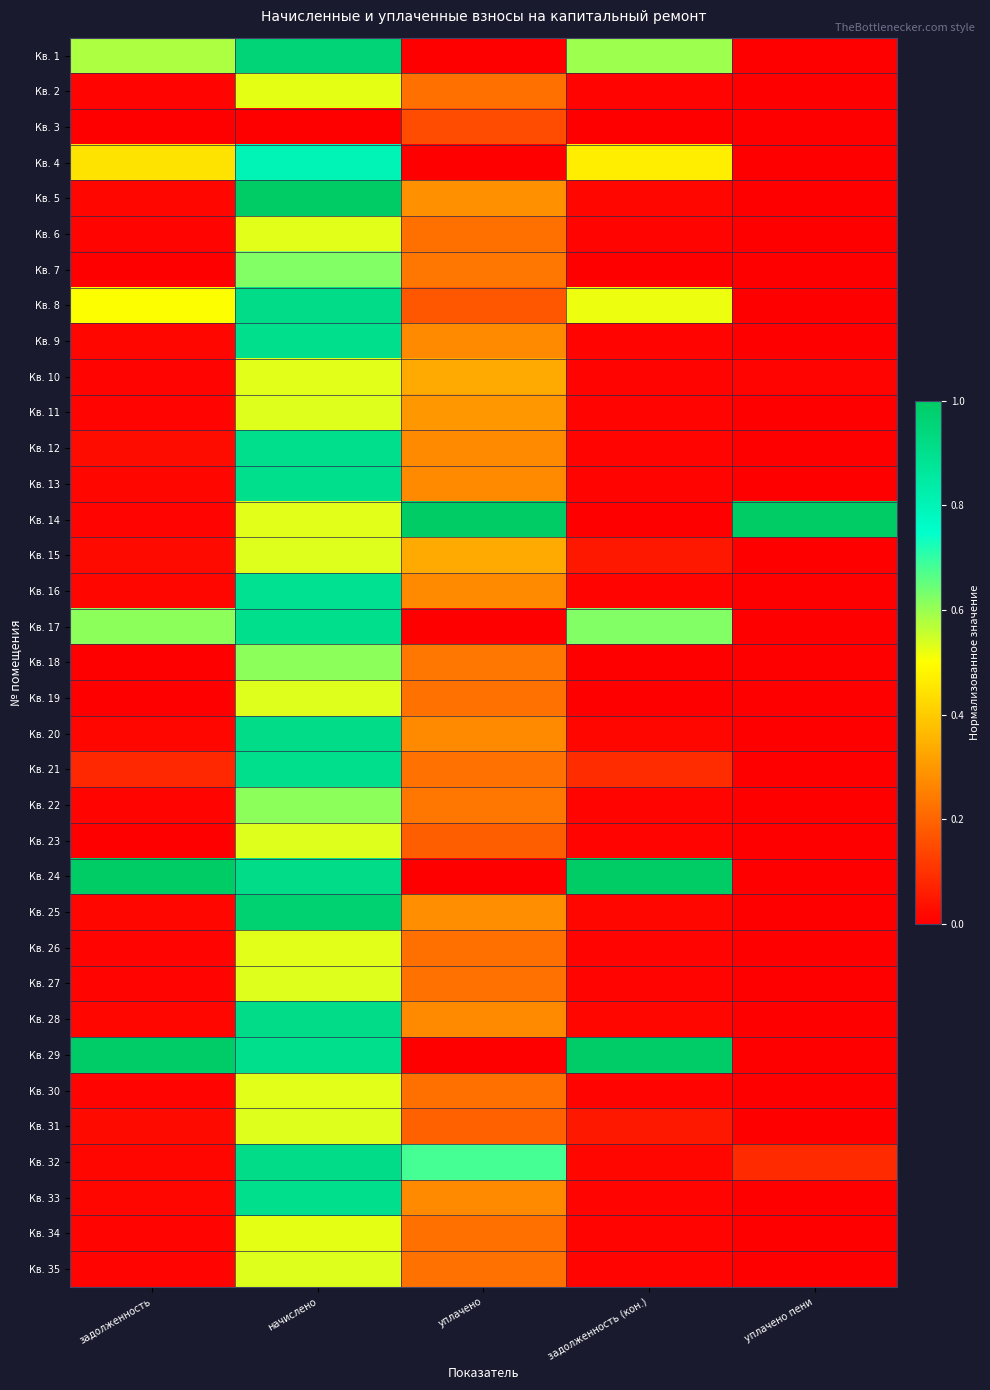

List the series in order of their peak value, lowest first.

Кв. 3, Кв. 2, Кв. 34, Кв. 6, Кв. 10, Кв. 26, Кв. 30, Кв. 11, Кв. 15, Кв. 19, Кв. 23, Кв. 27, Кв. 31, Кв. 35, Кв. 18, Кв. 22, Кв. 7, Кв. 4, Кв. 16, Кв. 9, Кв. 12, Кв. 13, Кв. 17, Кв. 21, Кв. 33, Кв. 8, Кв. 20, Кв. 28, Кв. 32, Кв. 1, Кв. 25, Кв. 29, Кв. 5, Кв. 14, Кв. 24